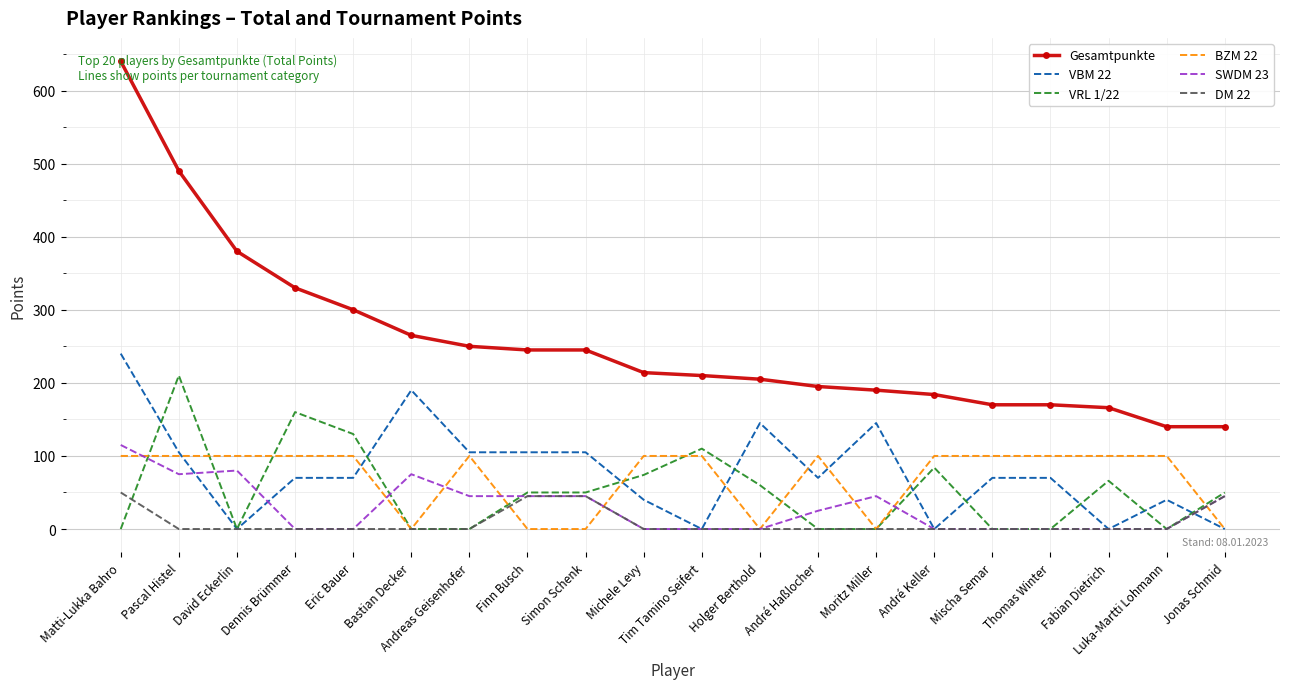

What is the total value across all series at Andreas Geisenhofer?

500